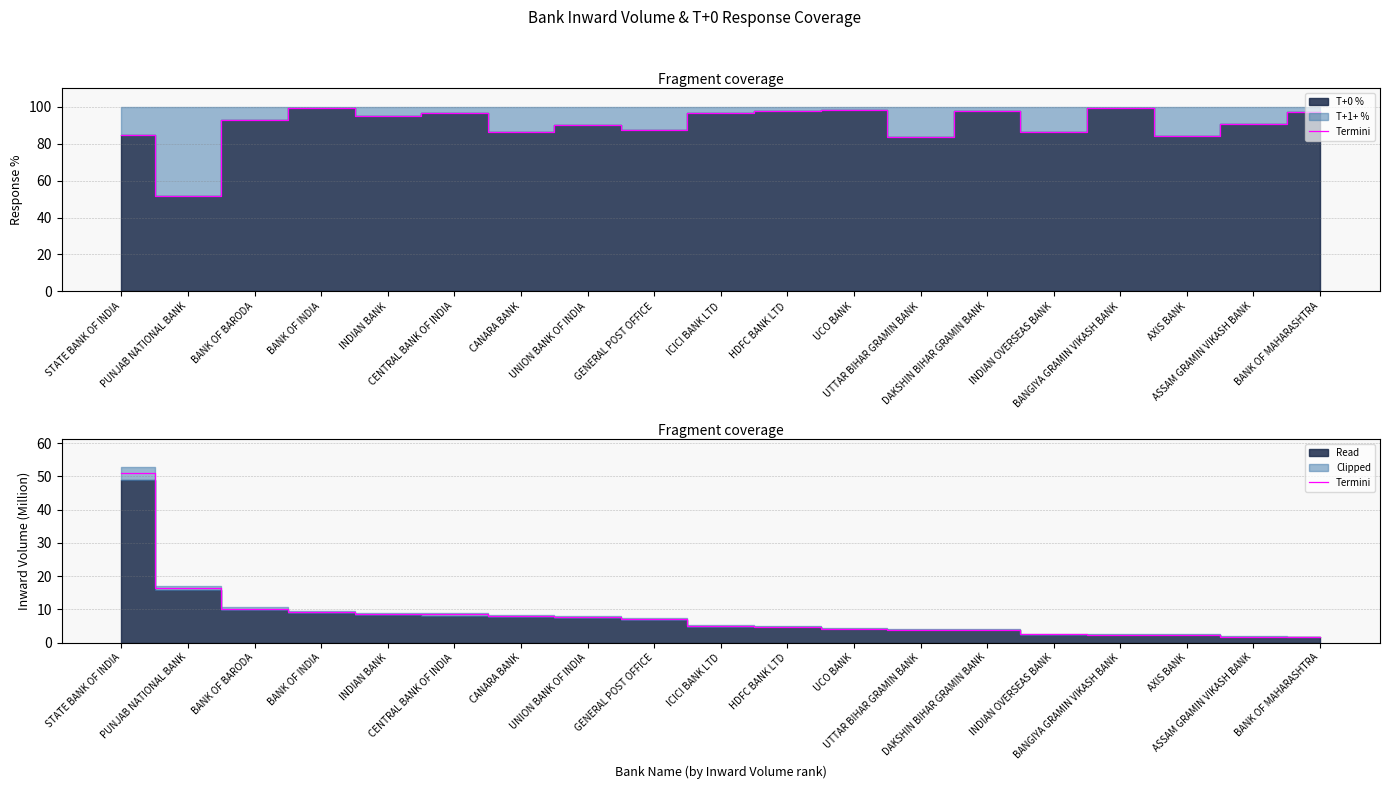

What is the minimum value shown in the chart?

1.7